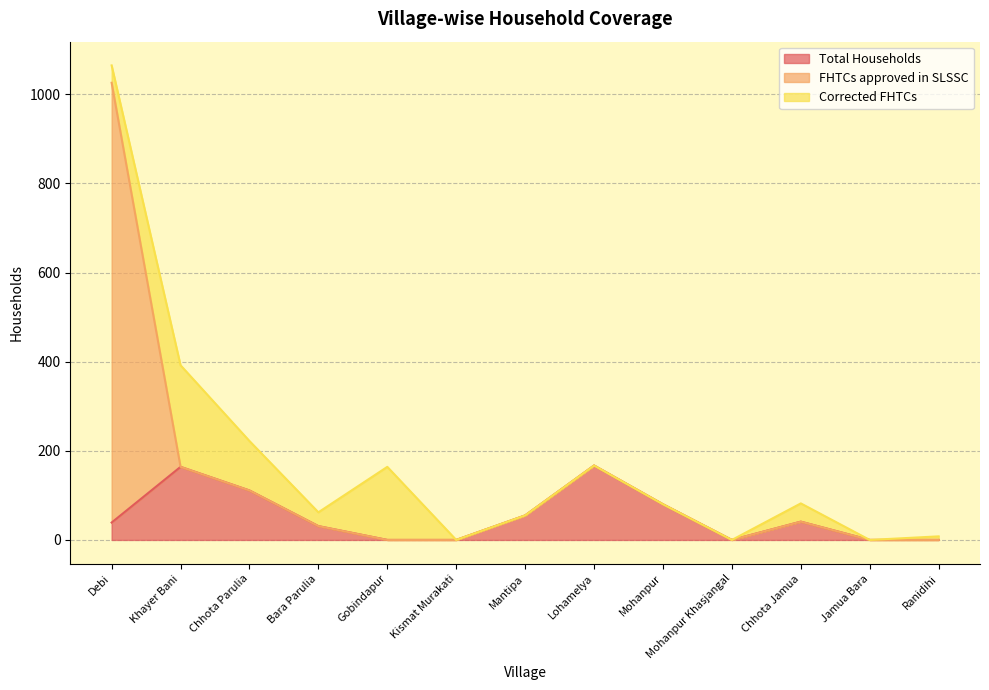

How many Total Households values are between 0 and 80?

10